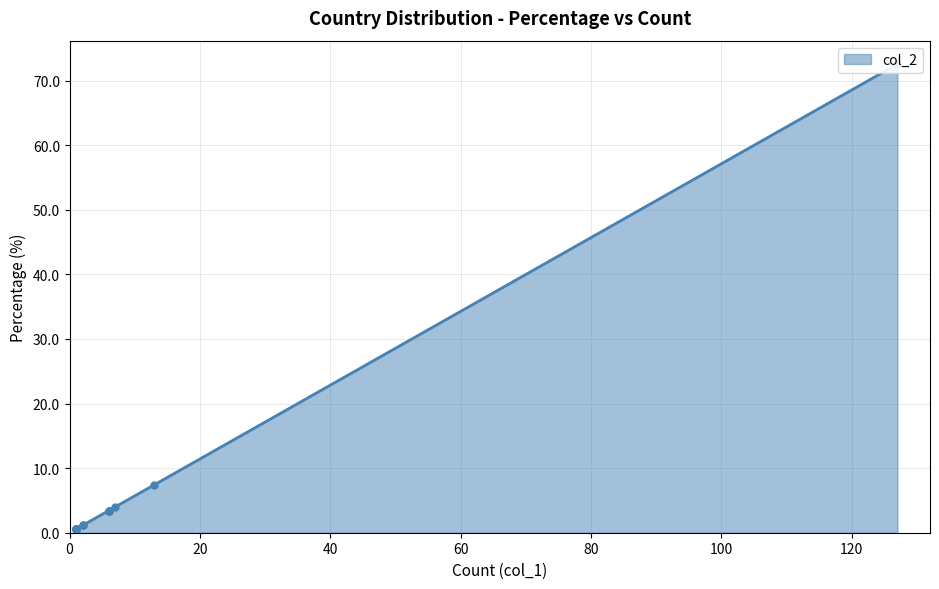

The chart shows a value of 4.0 at Germany. True or false?

False